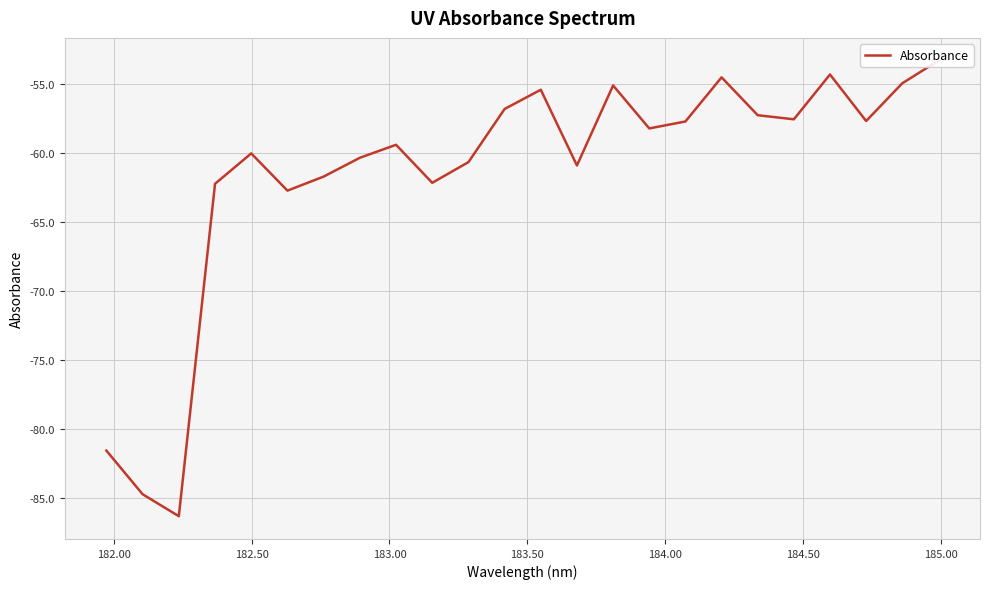

Does the chart display data point markers on the line(s)?

No